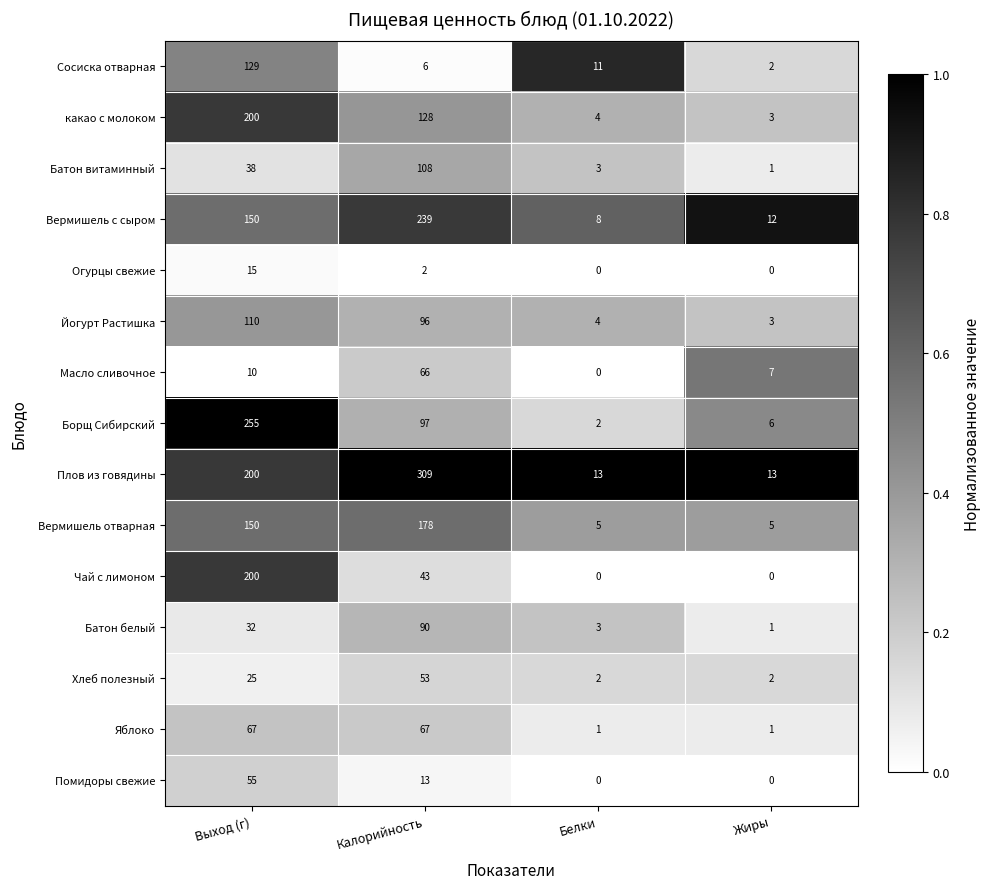

Which series has the largest total across all categories?

Плов из говядины